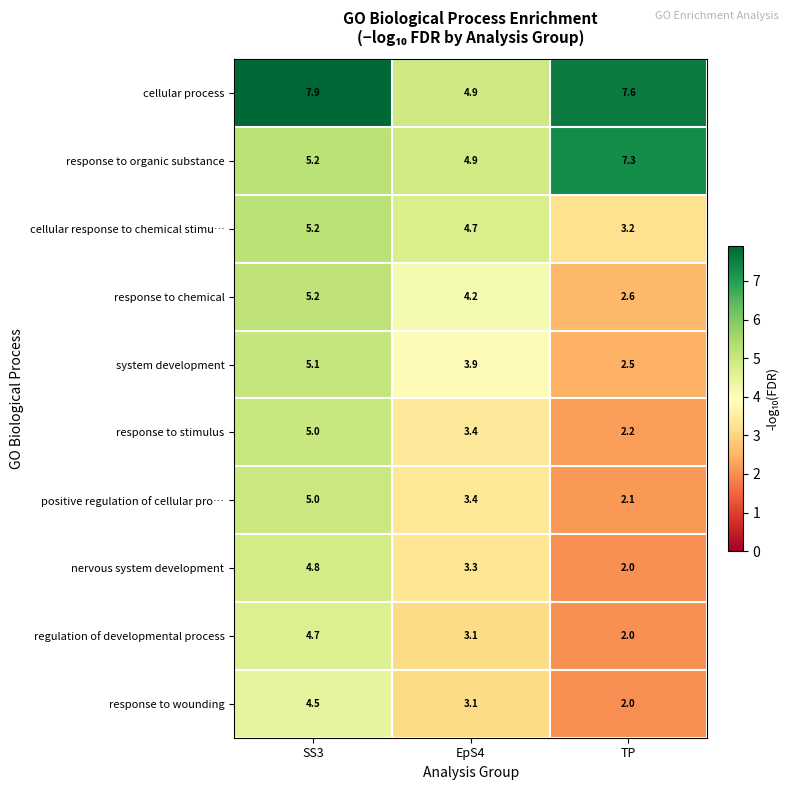

List the labels in order of response to organic substance value, smallest first.

EpS4, SS3, TP